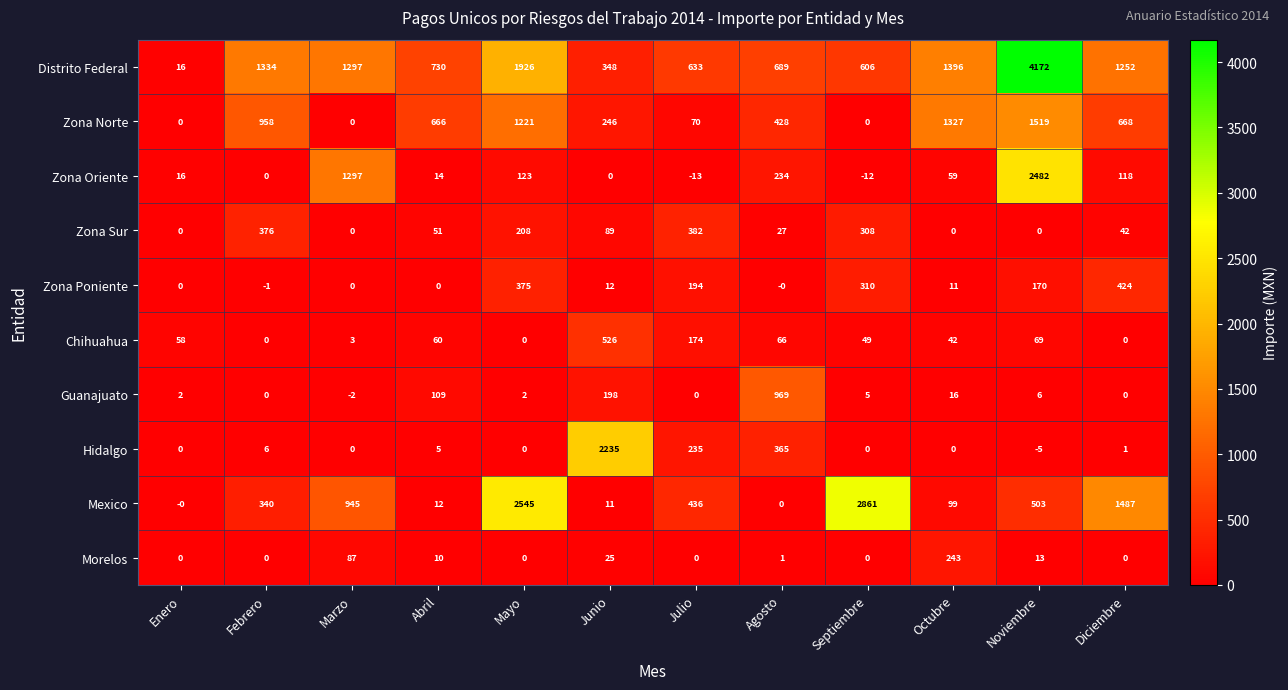

Is the value of Guanajuato at Enero greater than the value of Distrito Federal at Febrero?

No